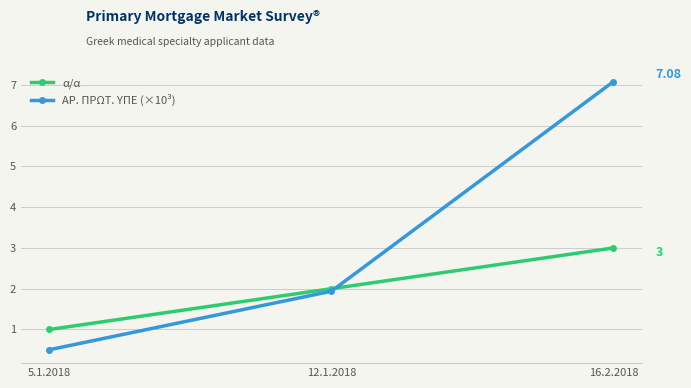

What is the average value of the ΑΡ. ΠΡΩΤ. ΥΠΕ (×10³) series?

3.2